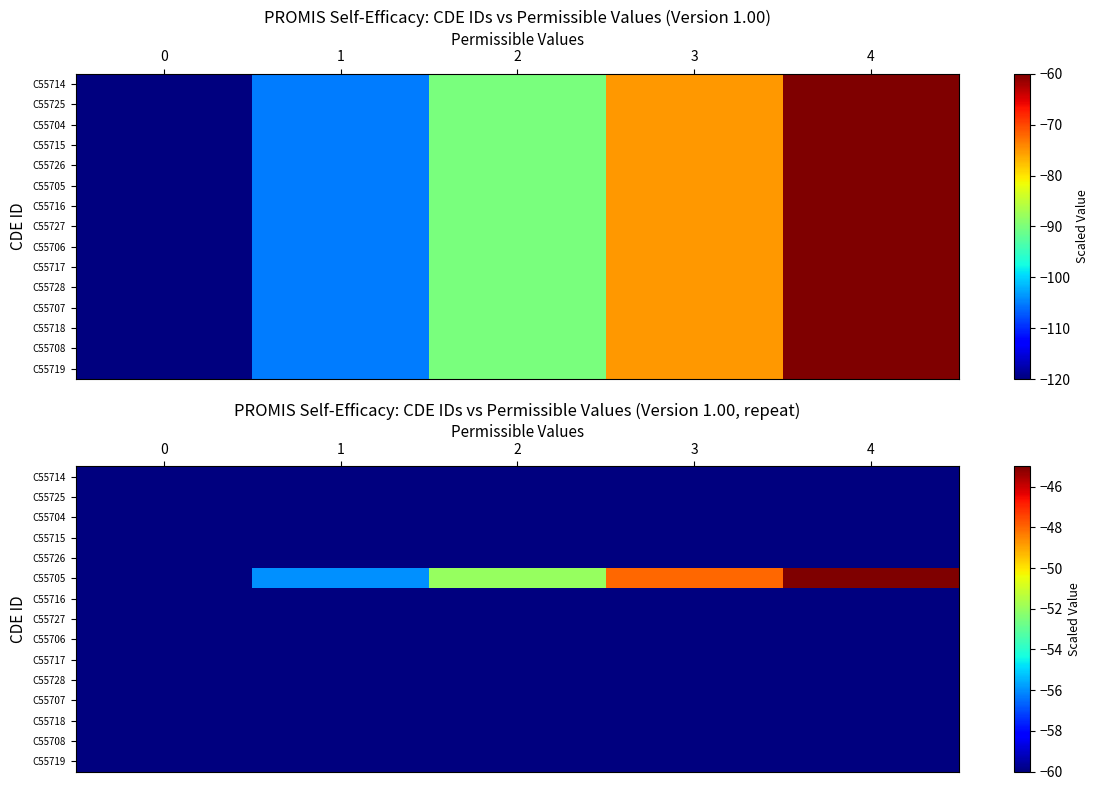

Count the number of data series in this chart.

15